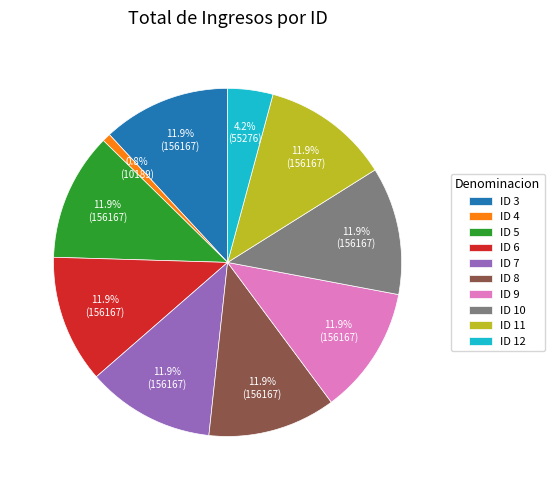

To the nearest percent, what percentage of the pie is ID 7?

12%